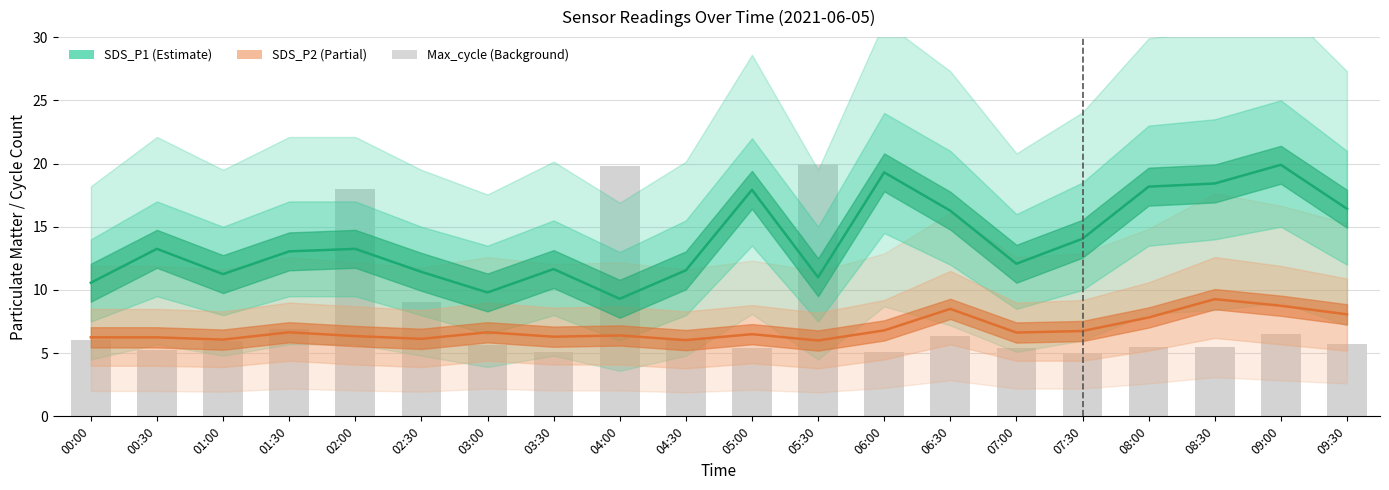

What is the difference between the SDS_P1 values at 07:00 and 01:00?

0.8